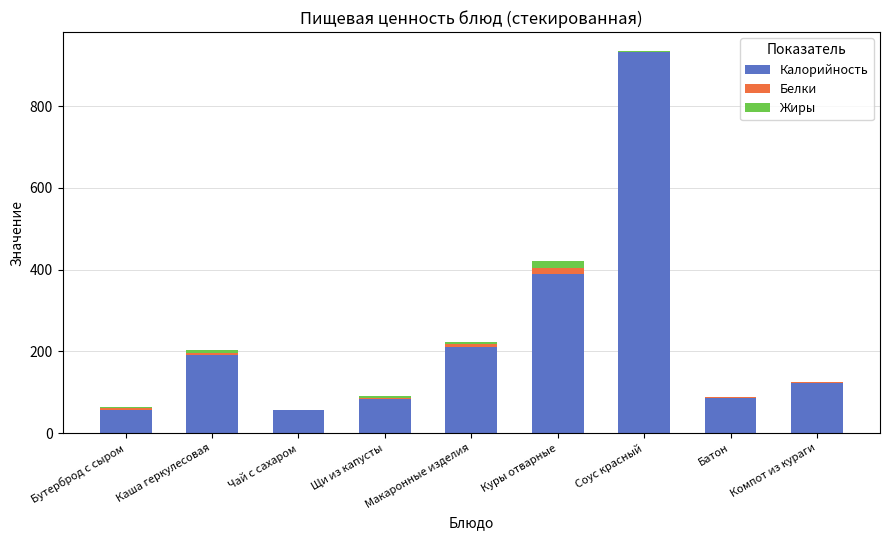

Which category has the highest value in the Калорийность series?

Соус красный